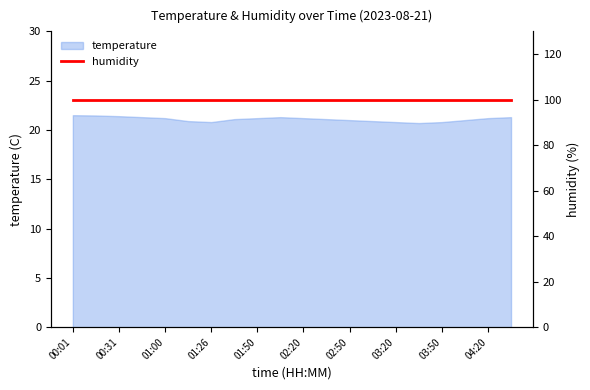

What is the minimum value shown in the chart?

20.7